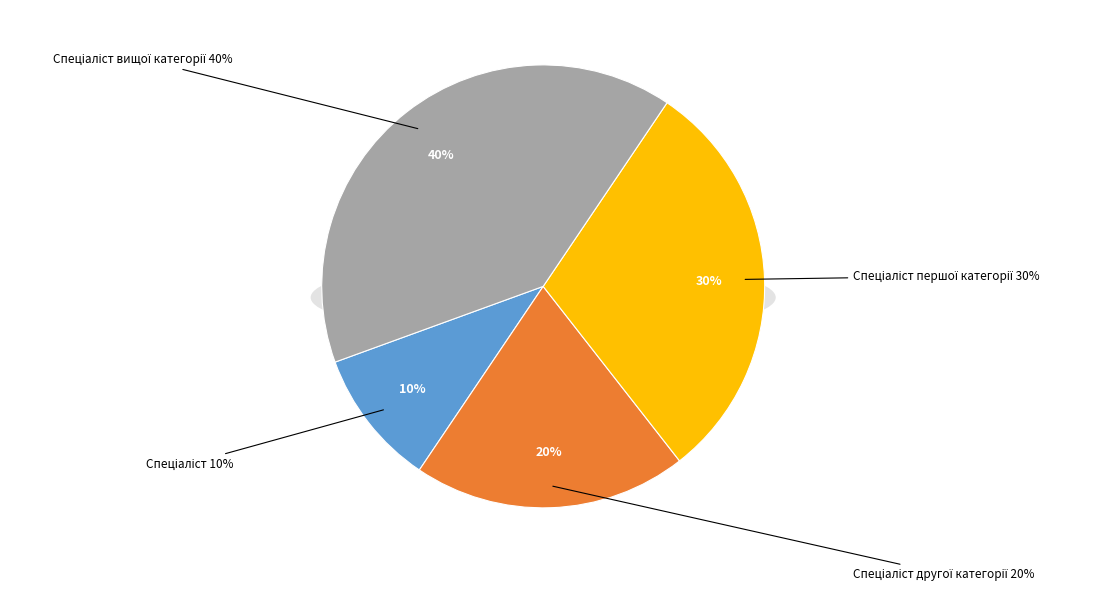

To the nearest percent, what portion does Спеціаліст вищої категорії represent?

40%